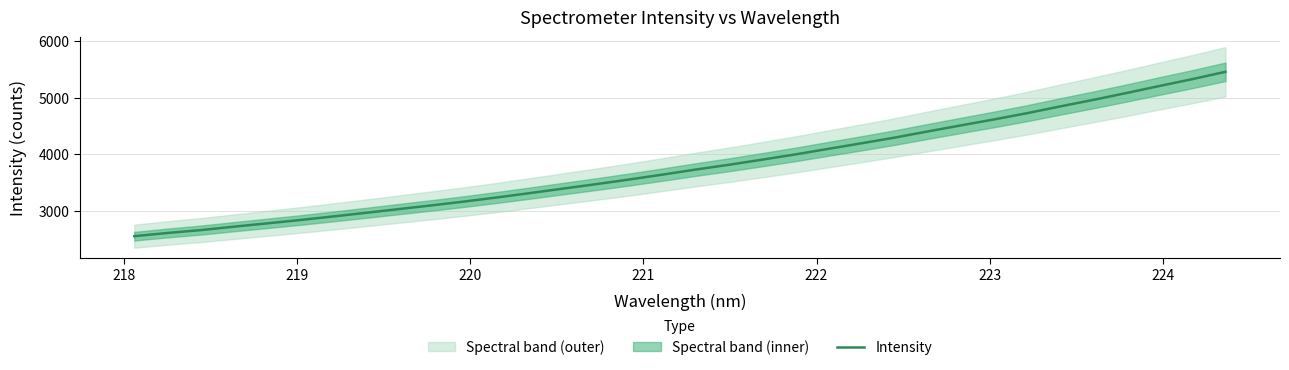

Count the number of values greater than 3728.

17